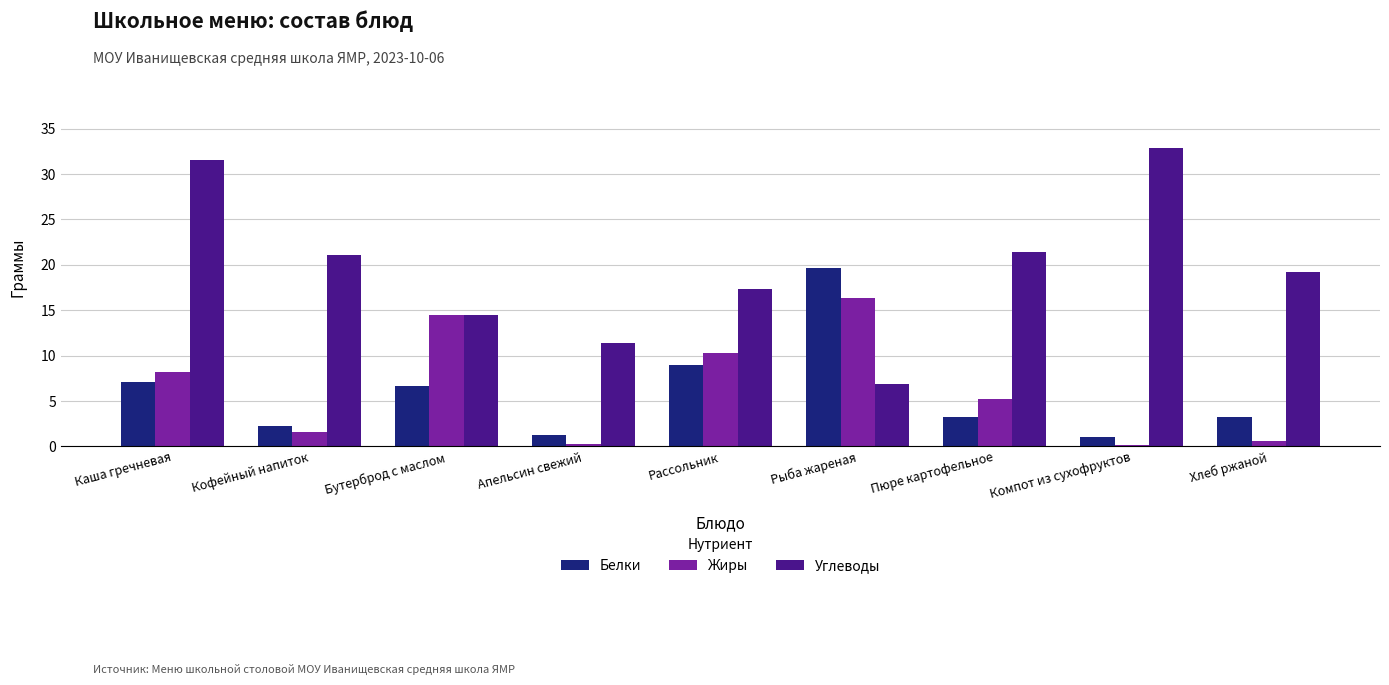

The Белки series shows 3.2 at Хлеб ржаной. True or false?

True